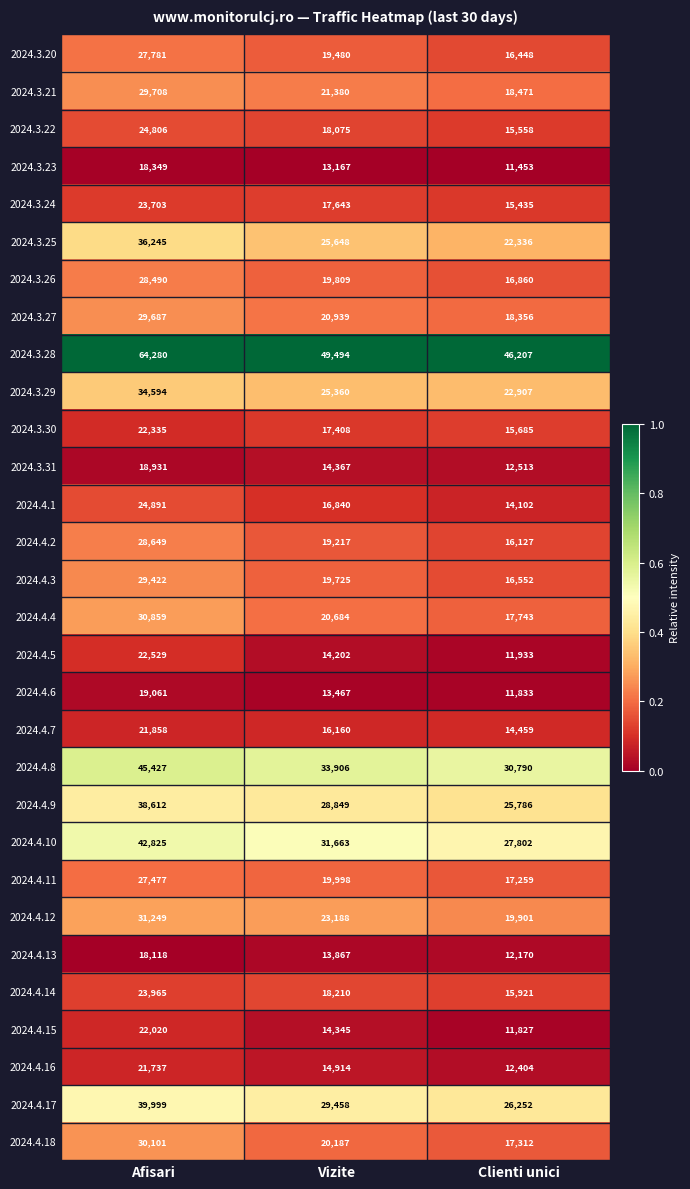

At which label is 2024.3.26 closest to 22675?

Vizite